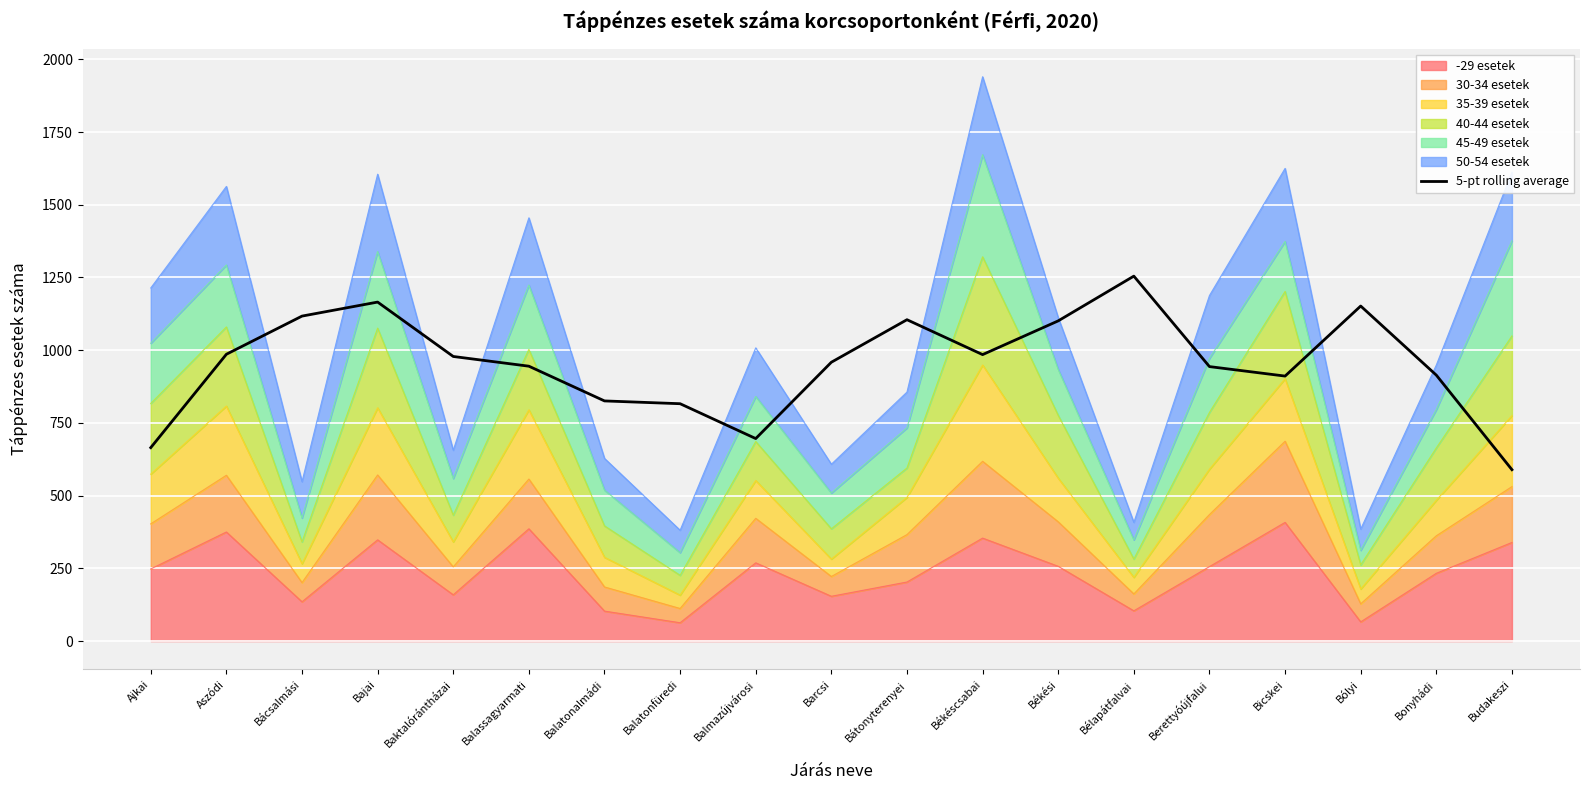

At which category does the data reach its first local valley?

Balmazújvárosi